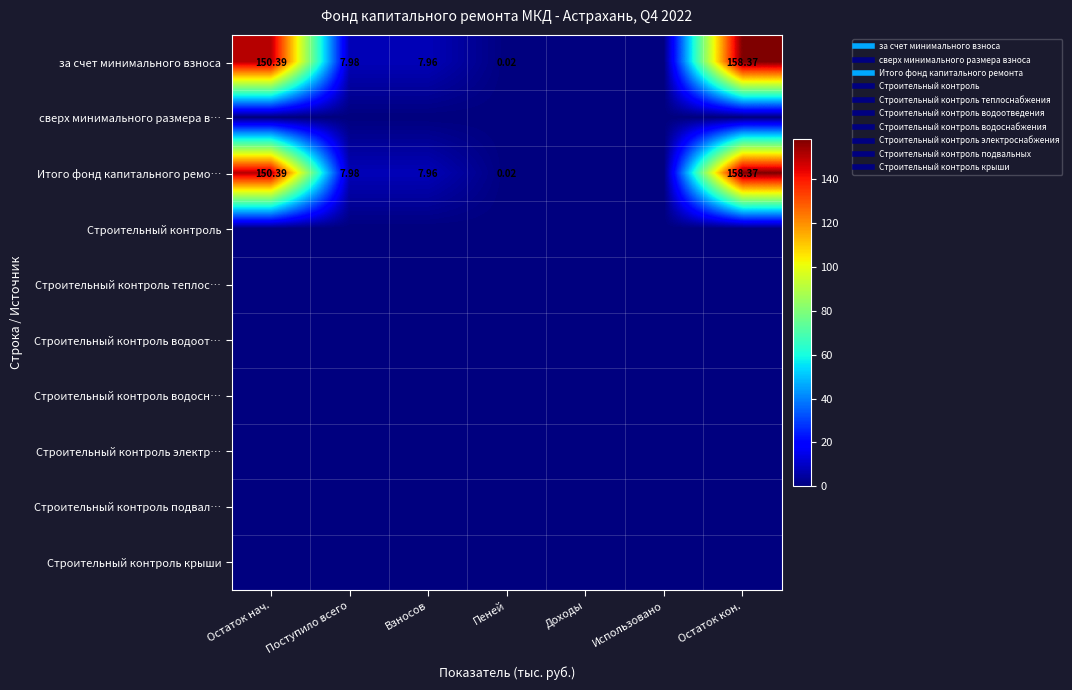

True or false: Строительный контроль подвал… has a value of 0.0 at Остаток кон..

True